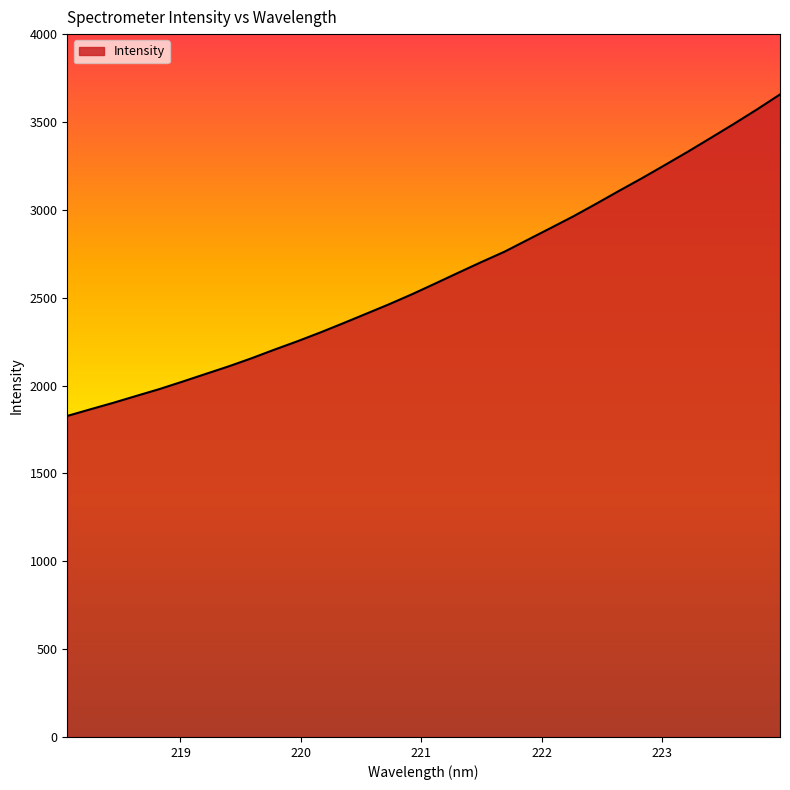

What is the difference between the maximum and minimum values?

1829.6